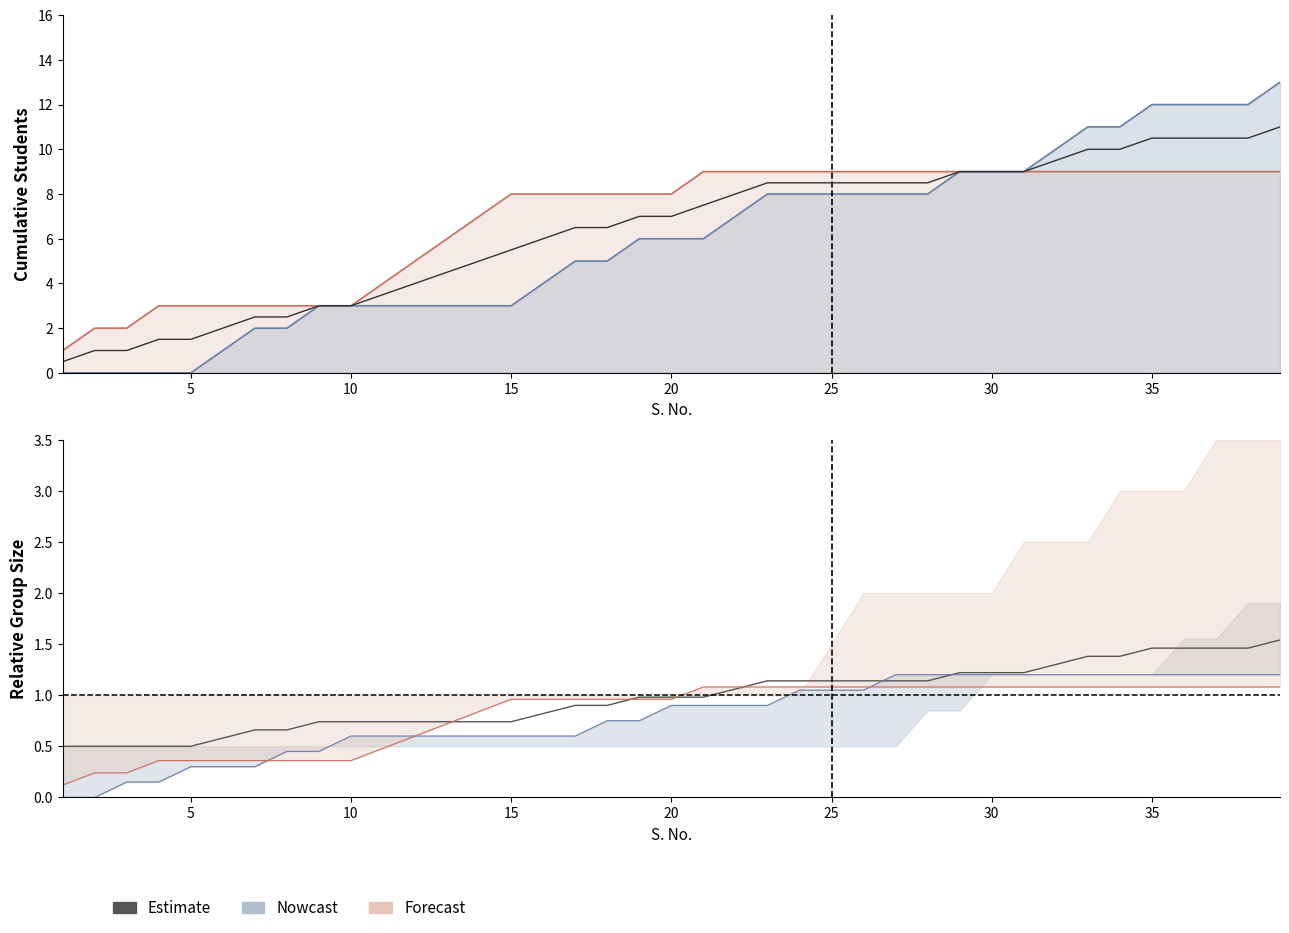

What is the value of the 29th point from the left?

1.2